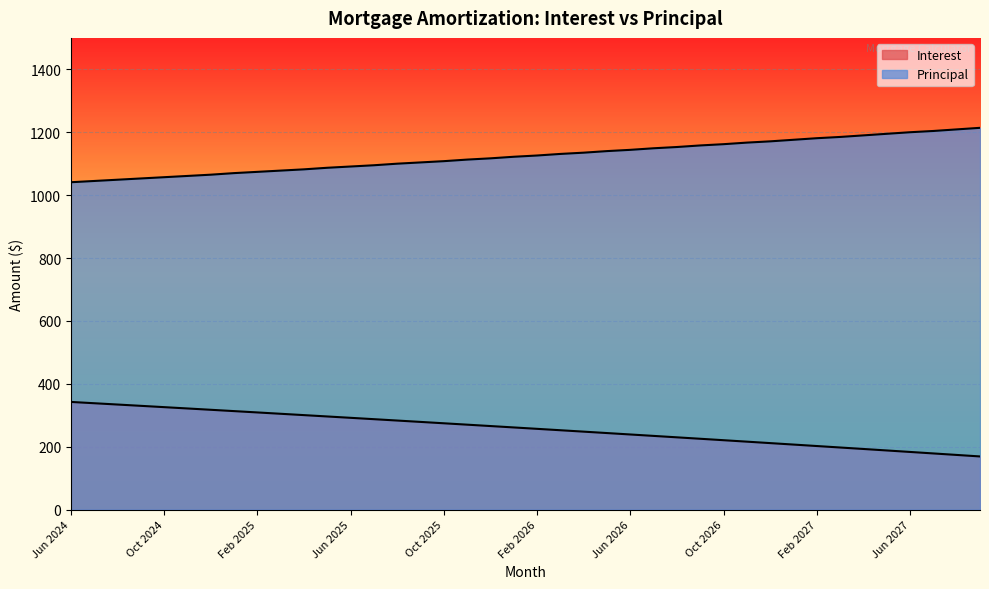

What is the sum of all Interest values?

10314.0